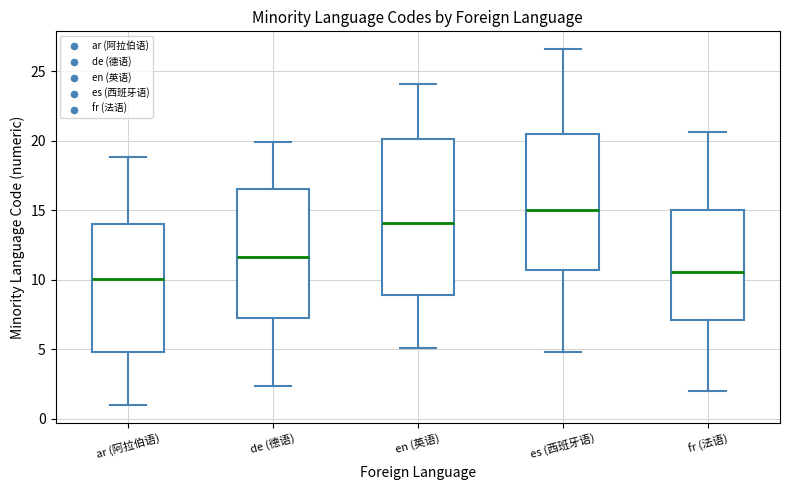

Reading left to right, read every box against the y-axis: the position of its median line, the range the box covers, and the ends of its whiskers. The values are not printed on the chart, so give them approximately, as read against the axis.

ar (阿拉伯语): median 10.0, box 5.0 to 14.0, whiskers 1.0 to 19.0
de (德语): median 11.5, box 7.0 to 16.5, whiskers 2.5 to 20.0
en (英语): median 14.0, box 9.0 to 20.0, whiskers 5.0 to 24.0
es (西班牙语): median 15.0, box 10.5 to 20.5, whiskers 5.0 to 26.5
fr (法语): median 10.5, box 7.0 to 15.0, whiskers 2.0 to 20.5